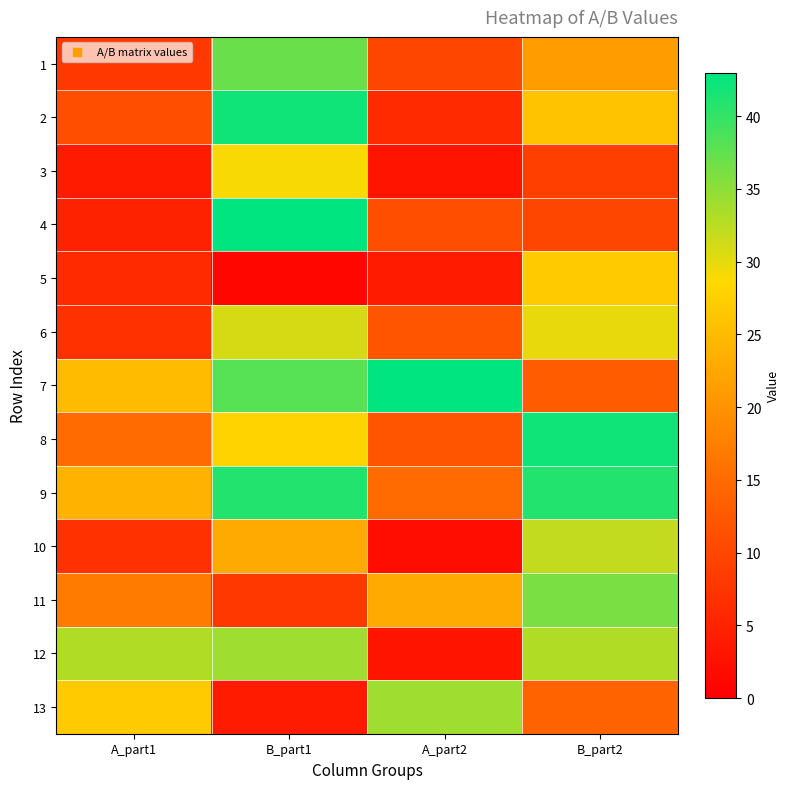

Reading right to left, extract all data points from this chart.

1: B_part2=21	A_part2=10	B_part1=37	A_part1=8
2: B_part2=26	A_part2=6	B_part1=42	A_part1=11
3: B_part2=9	A_part2=3	B_part1=29	A_part1=4
4: B_part2=10	A_part2=11	B_part1=43	A_part1=5
5: B_part2=27	A_part2=4	B_part1=1	A_part1=6
6: B_part2=30	A_part2=12	B_part1=31	A_part1=7
7: B_part2=13	A_part2=43	B_part1=38	A_part1=25
8: B_part2=42	A_part2=12	B_part1=28	A_part1=15
9: B_part2=41	A_part2=15	B_part1=41	A_part1=24
10: B_part2=32	A_part2=2	B_part1=23	A_part1=7
11: B_part2=36	A_part2=23	B_part1=8	A_part1=17
12: B_part2=33	A_part2=3	B_part1=34	A_part1=33
13: B_part2=14	A_part2=34	B_part1=4	A_part1=27